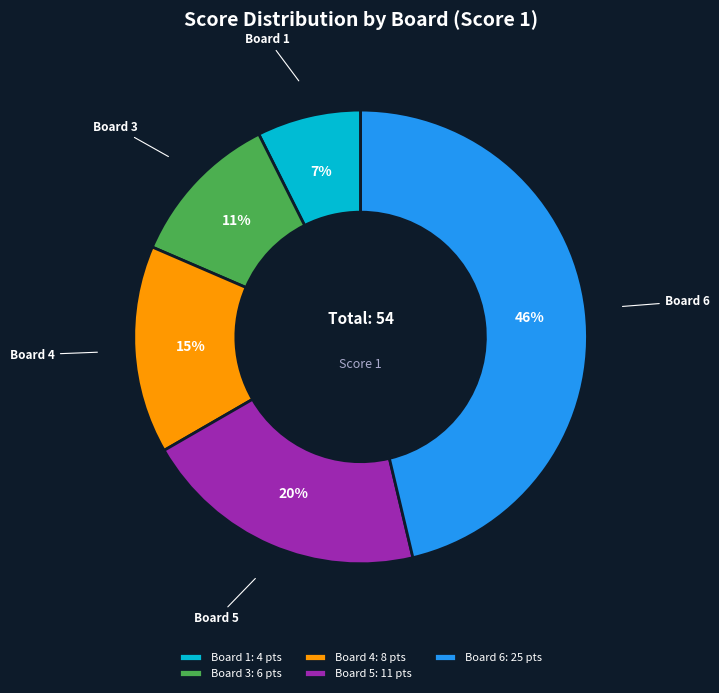

Do Board 3: 6 pts and Board 1: 4 pts together represent more than half of the pie?

No